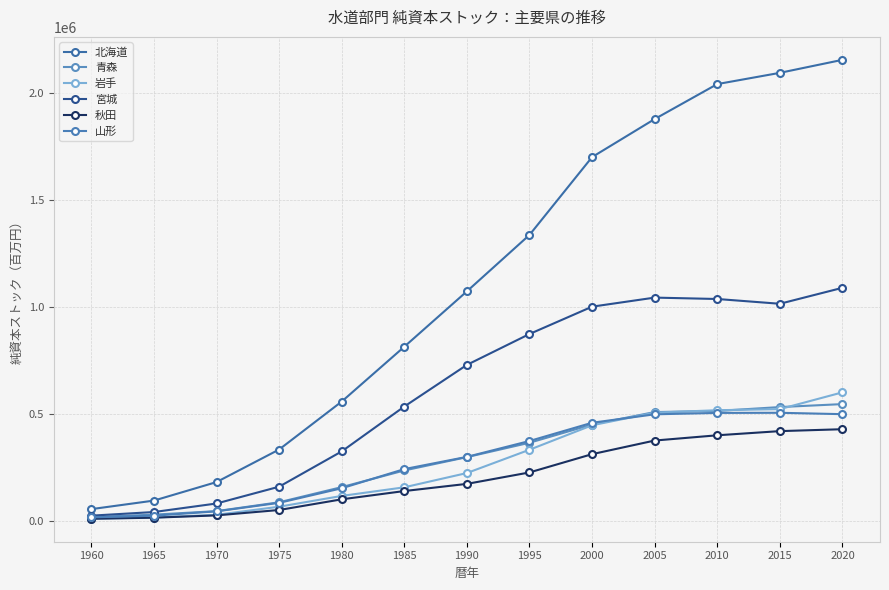

What are all the series names shown in the legend?

北海道, 青森, 岩手, 宮城, 秋田, 山形